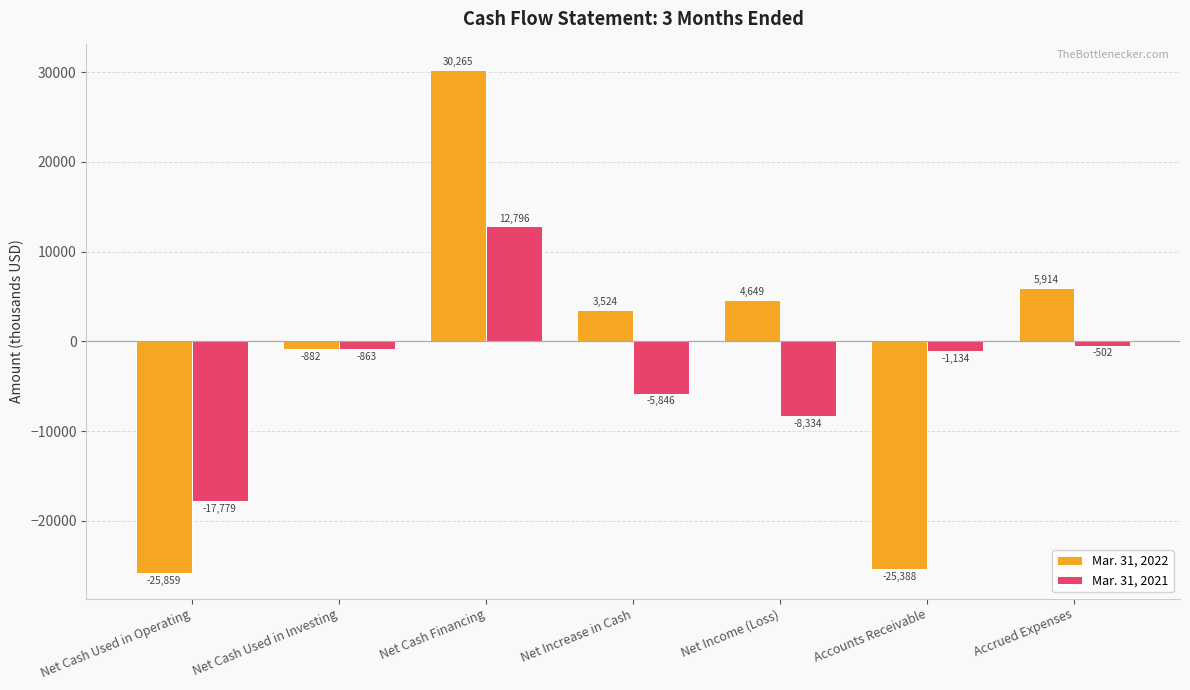

Reading left to right, transcribe all the data shown in this chart.

Mar. 31, 2022: -25859	-882	30265	3524	4649	-25388	5914
Mar. 31, 2021: -17779	-863	12796	-5846	-8334	-1134	-502